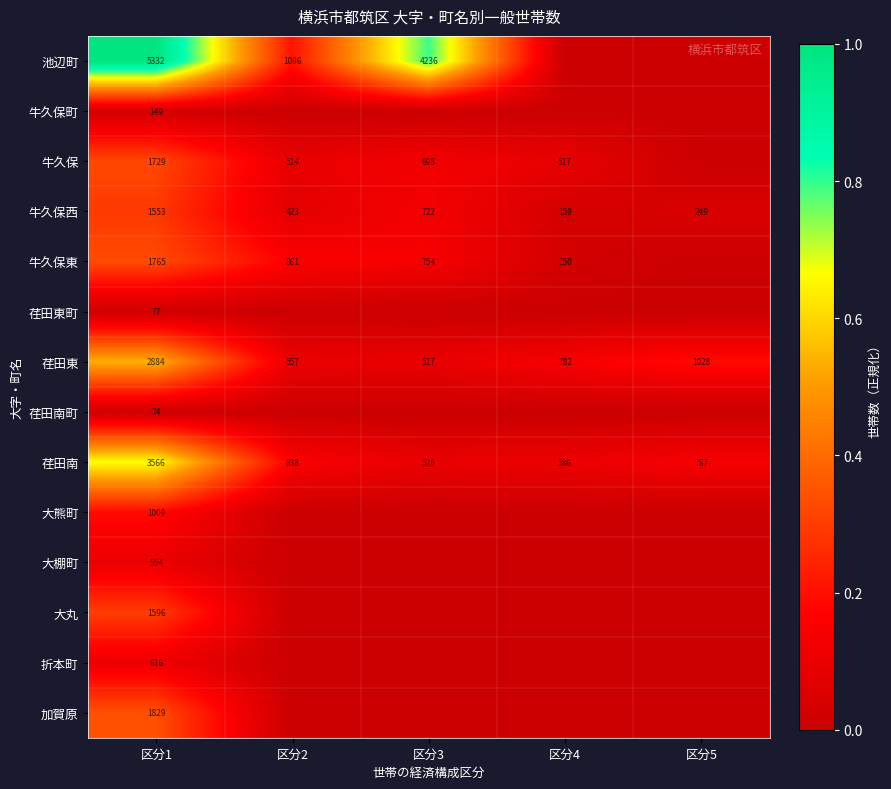

Rank the categories by 荏田南 value from highest to lowest.

区分1, 区分2, 区分5, 区分4, 区分3